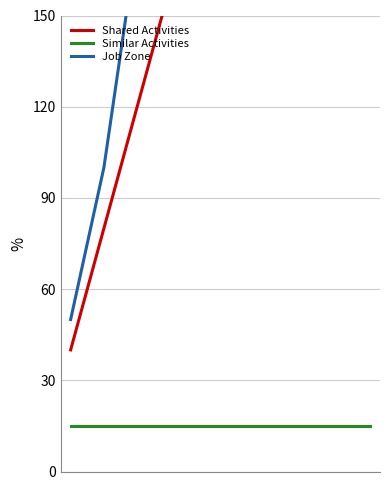

What is the sum of all Shared Activities values?

2200